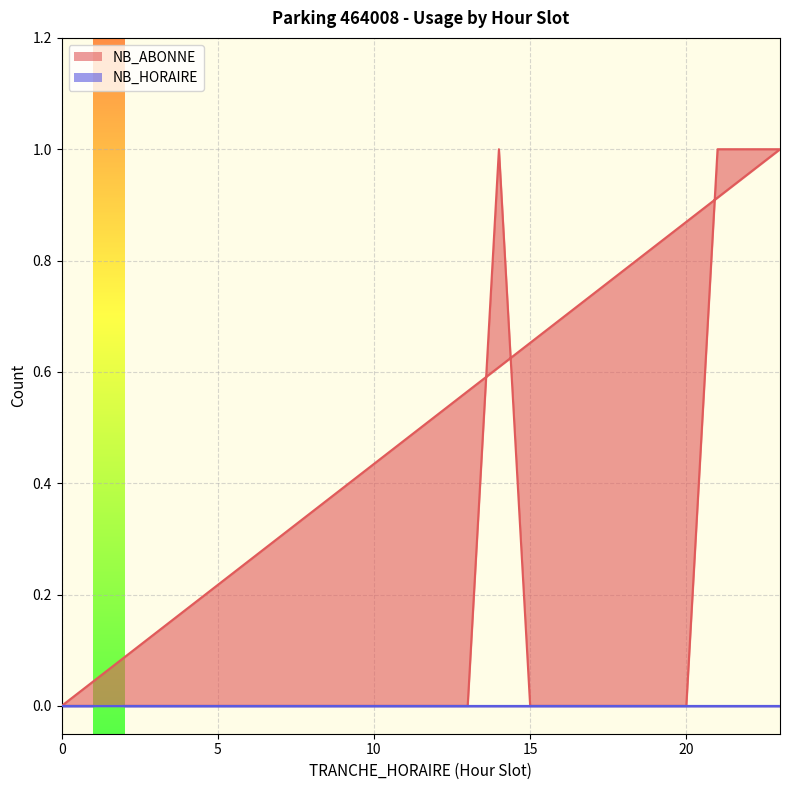

How many positive values are there?

4